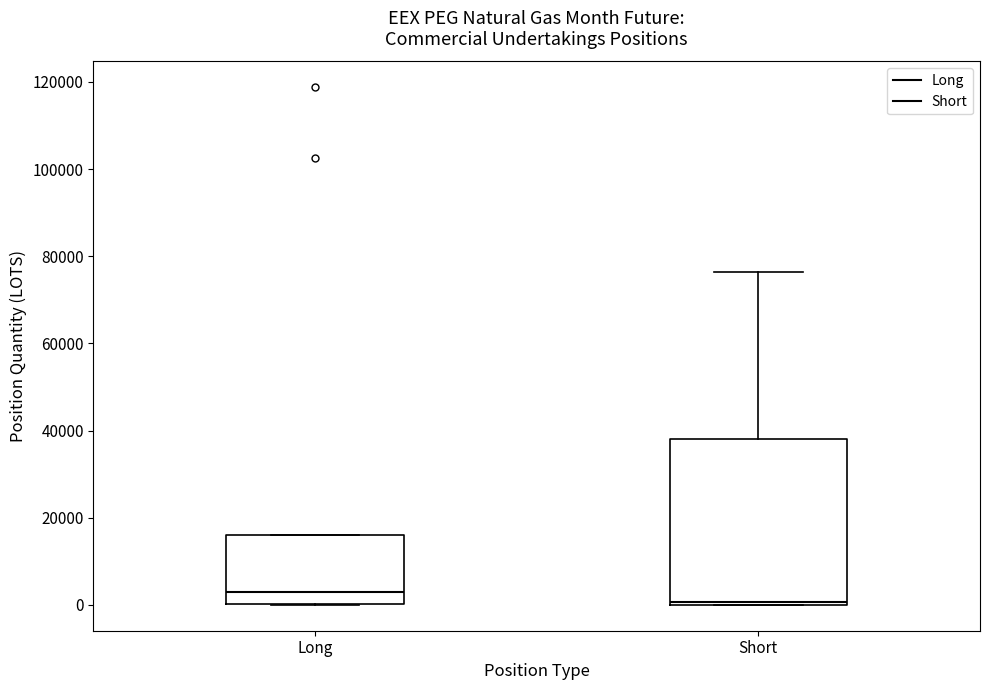

Which box is the tallest, from its lower edge to its upper edge?

Short